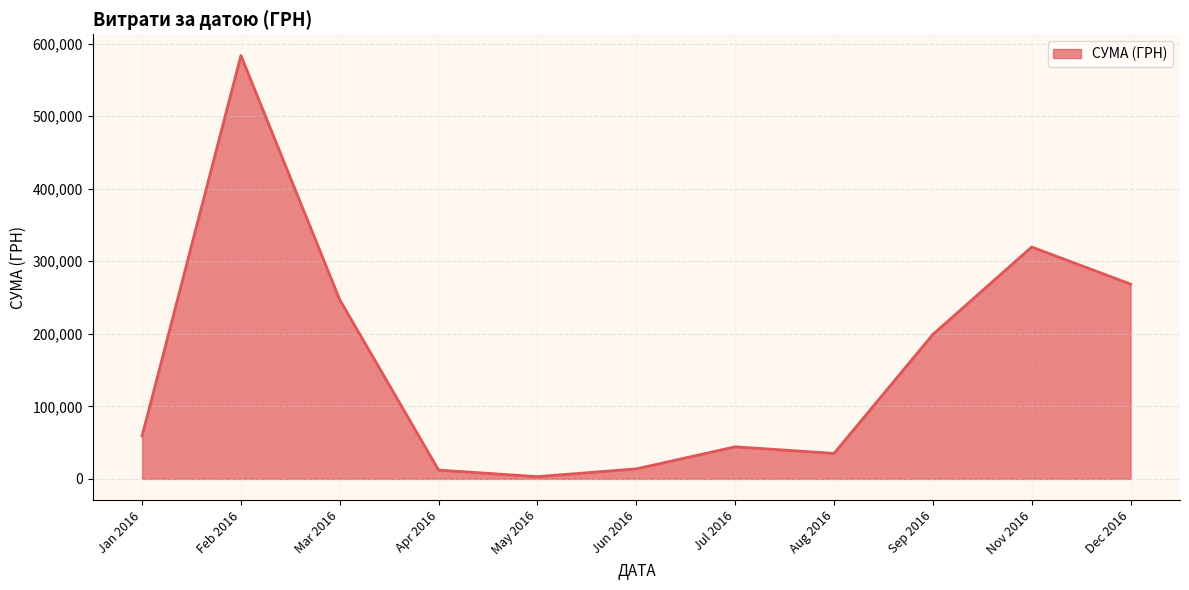

How many series are shown in this chart?

1